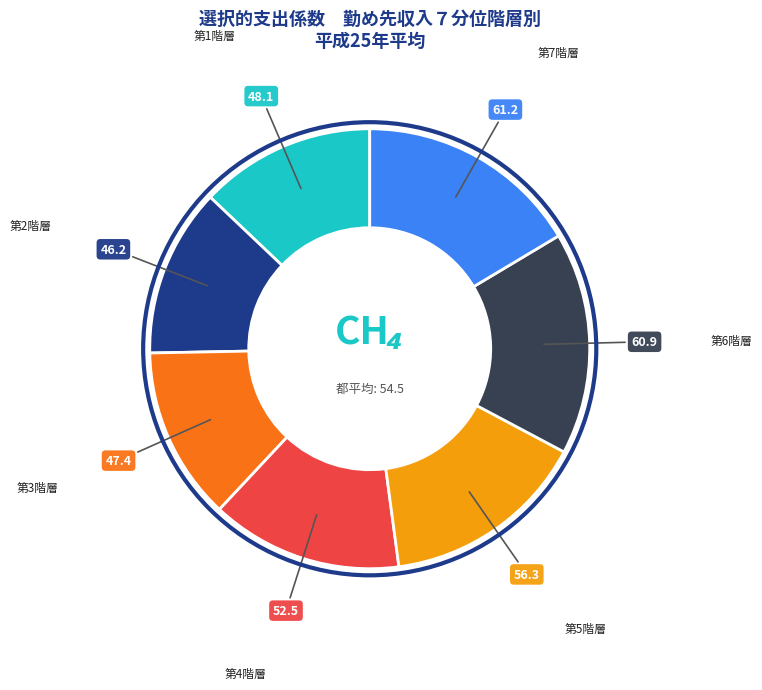

Is there a majority slice in this chart?

No